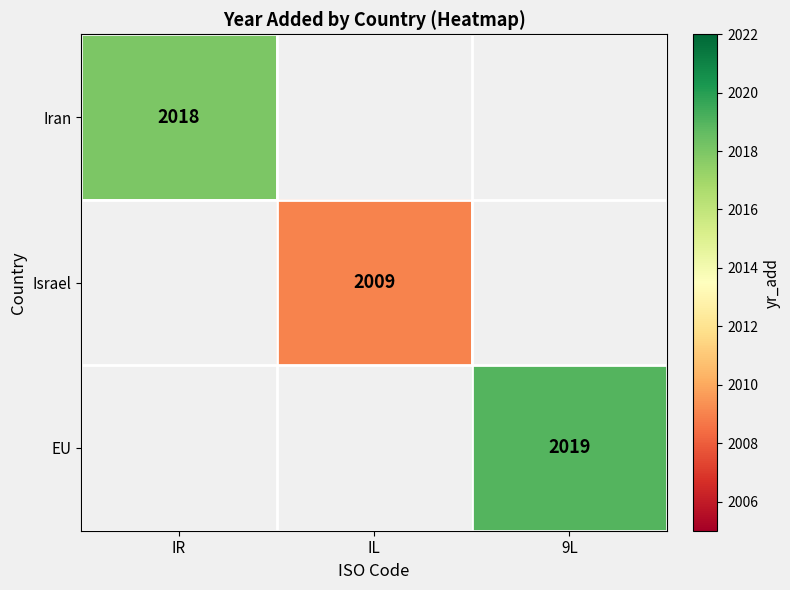

True or false: EU has a value of 2019 at 9L.

True